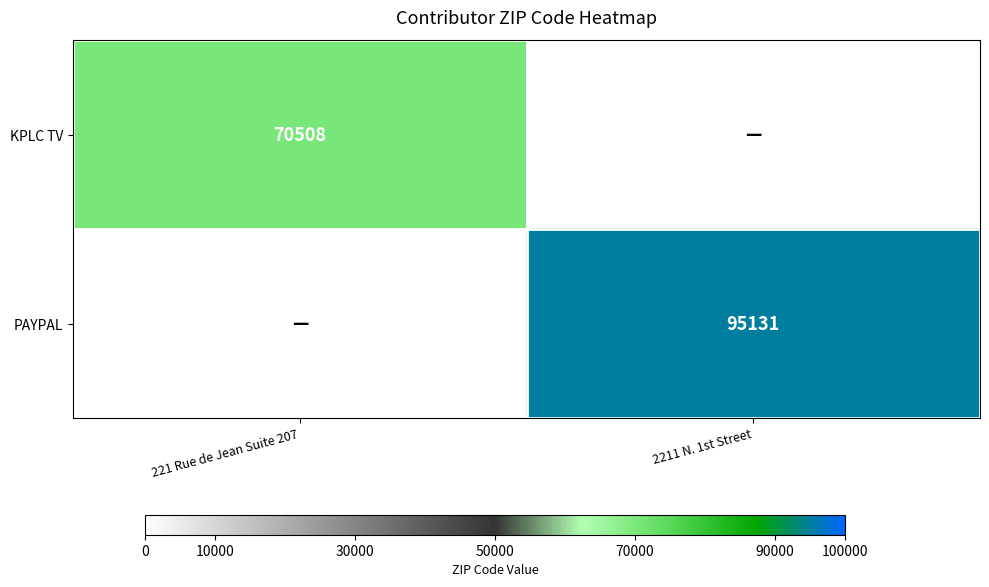

The KPLC TV series shows 104242 at 221 Rue de Jean Suite 207. True or false?

False